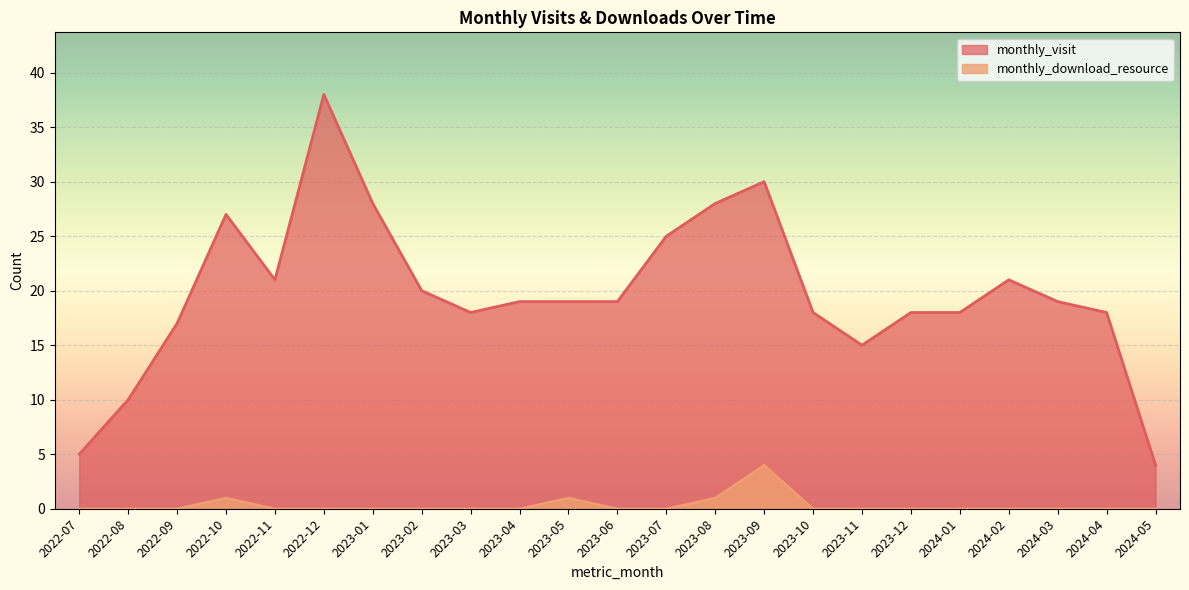

What is the highest value of the monthly_download_resource series?

4